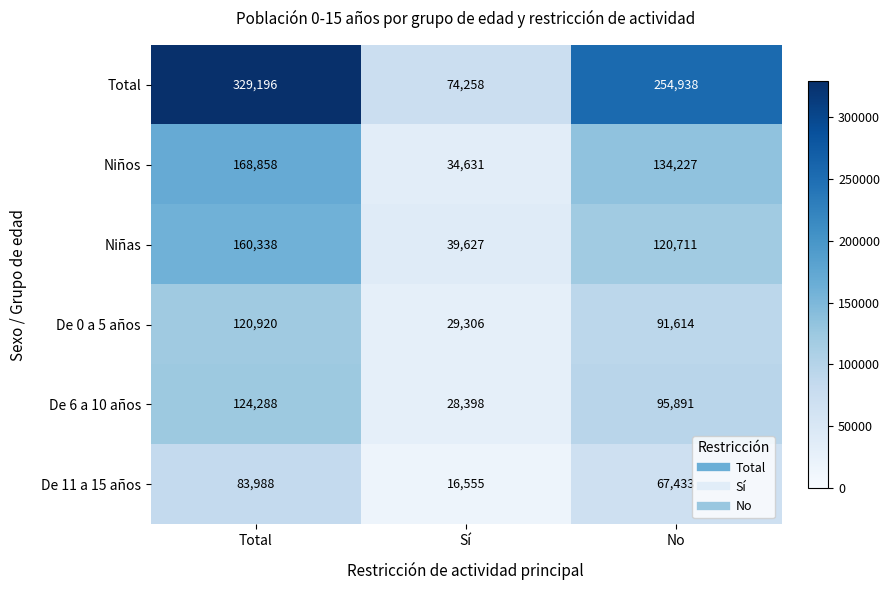

Is it true that De 6 a 10 años equals 28936 at No?

False